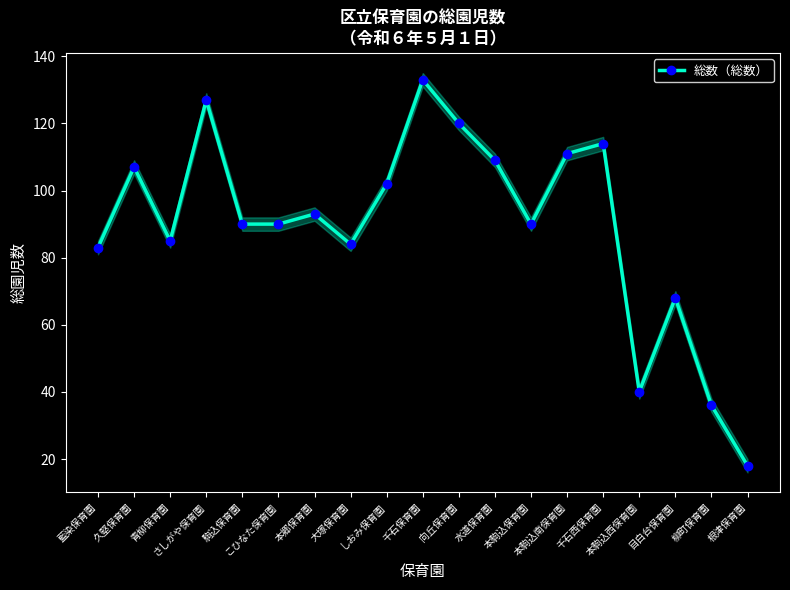

The chart shows a value of 40 at 本駒込西保育園. True or false?

True